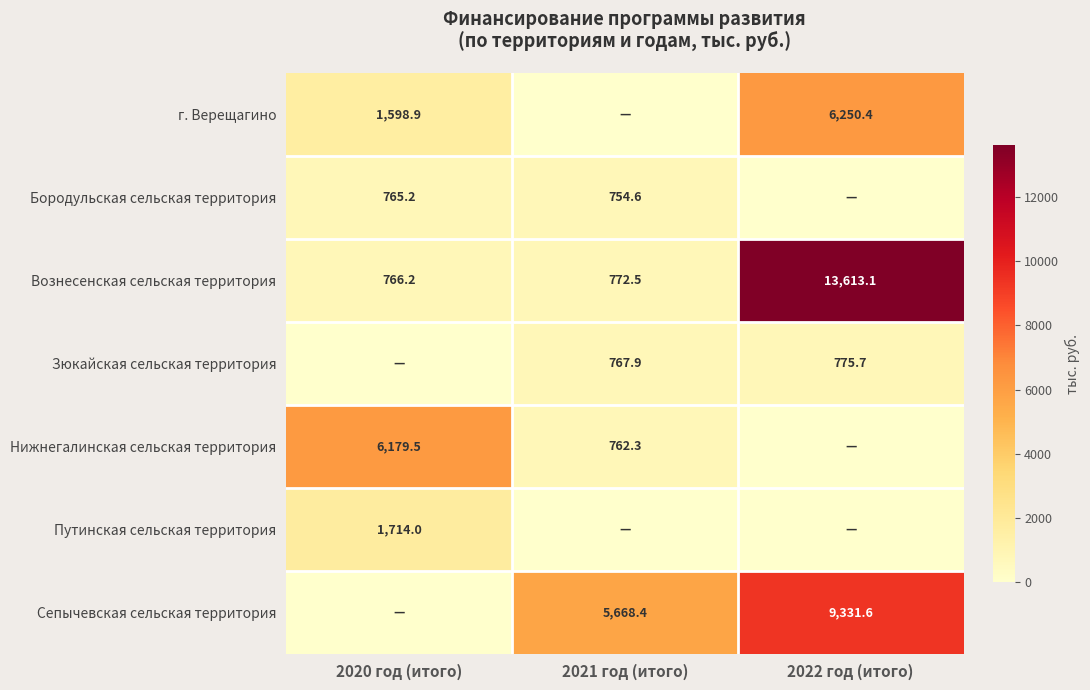

List the labels in order of Вознесенская сельская территория value, largest first.

2022 год (итого), 2021 год (итого), 2020 год (итого)